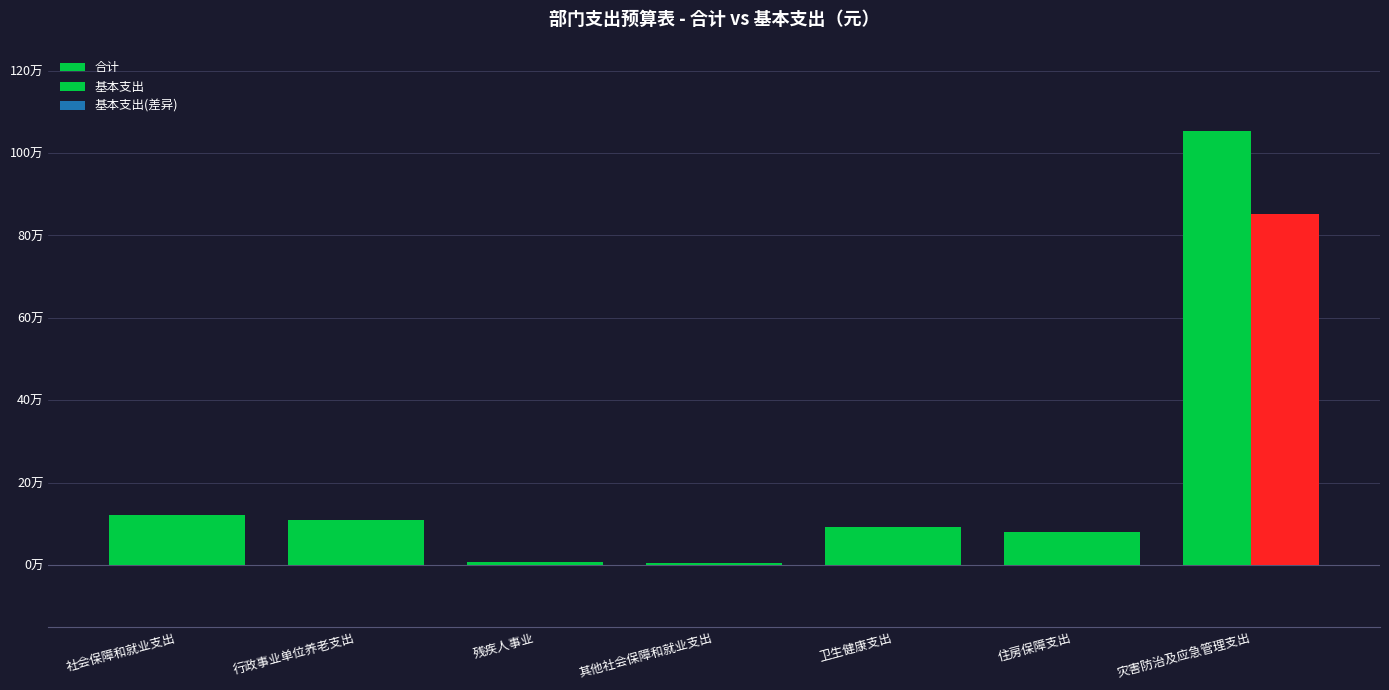

Are the bars grouped side by side (vs. stacked)?

Yes